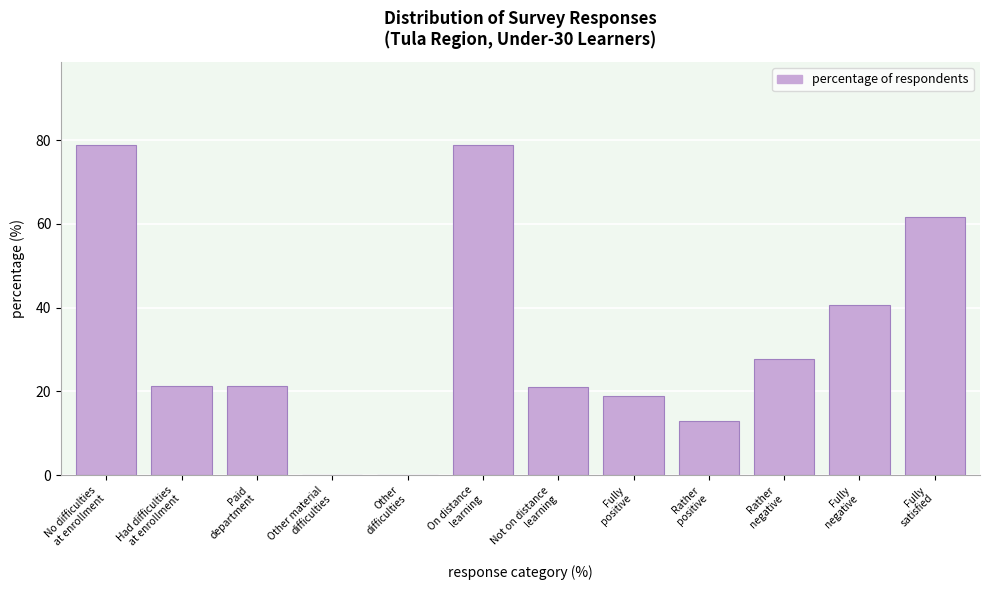

What is the greatest value displayed?

78.9